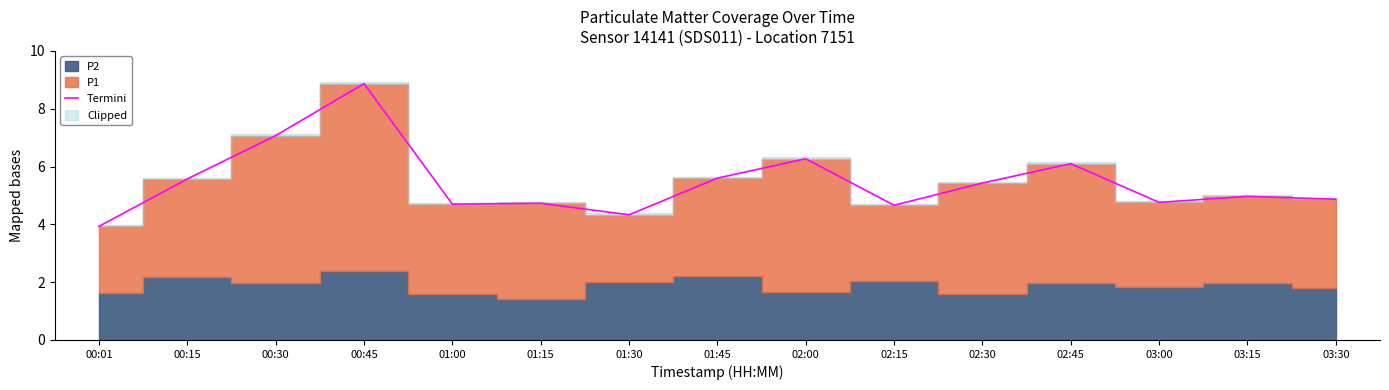

What is the difference between the values at 03:00 and 00:30?

2.3